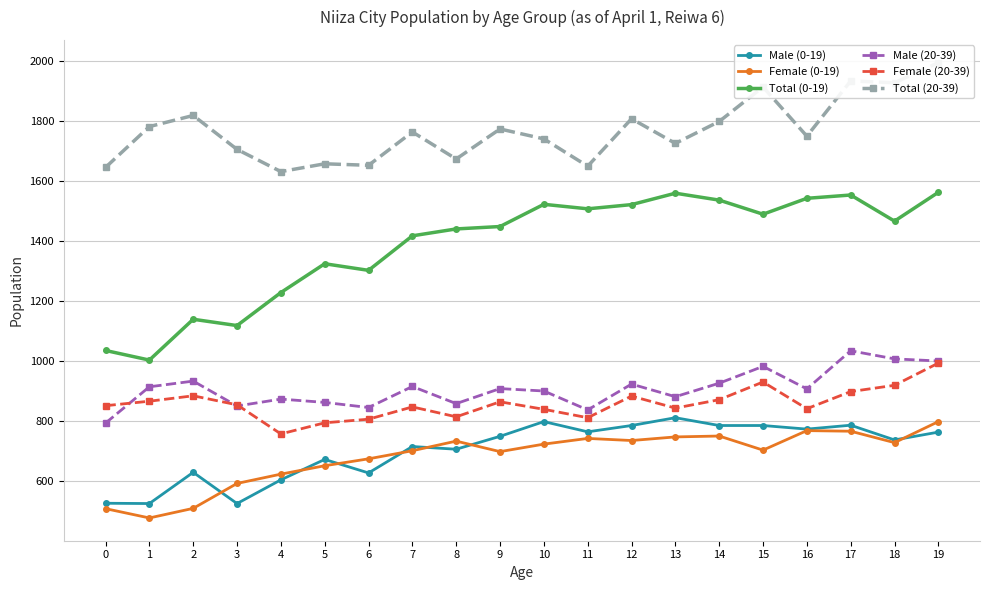

True or false: Female (20-39) has a value of 795 at 5.

True